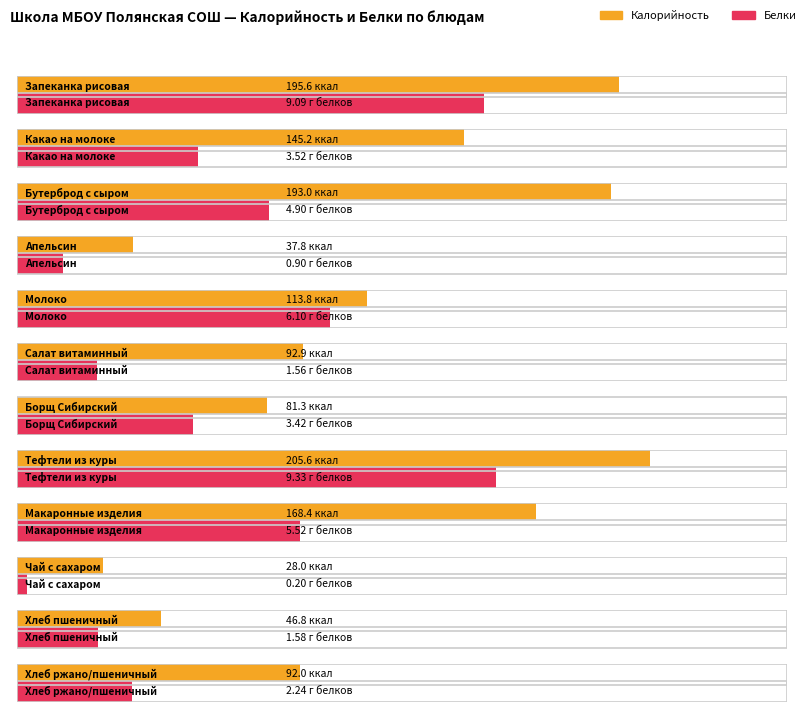

At which label does Калорийность first exceed 113?

Запеканка рисовая